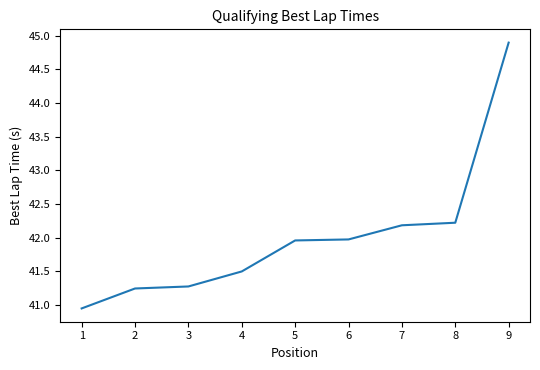

Which has a higher value, 1 or 3?

3